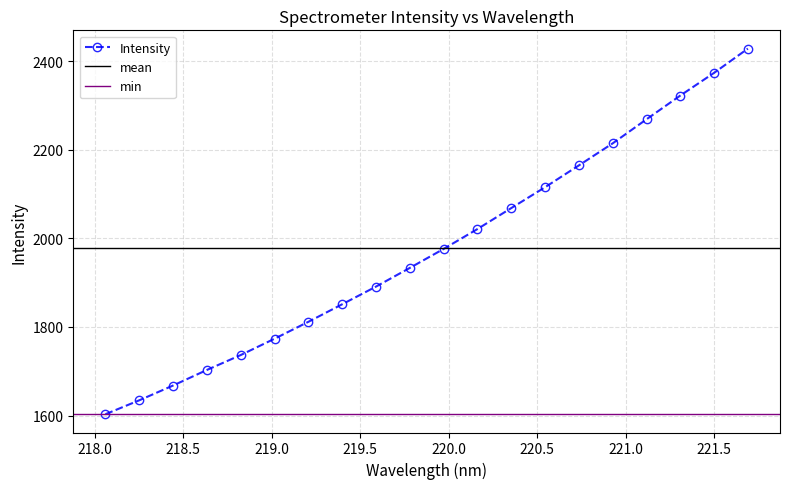

What is the difference between the maximum and minimum values?

825.4